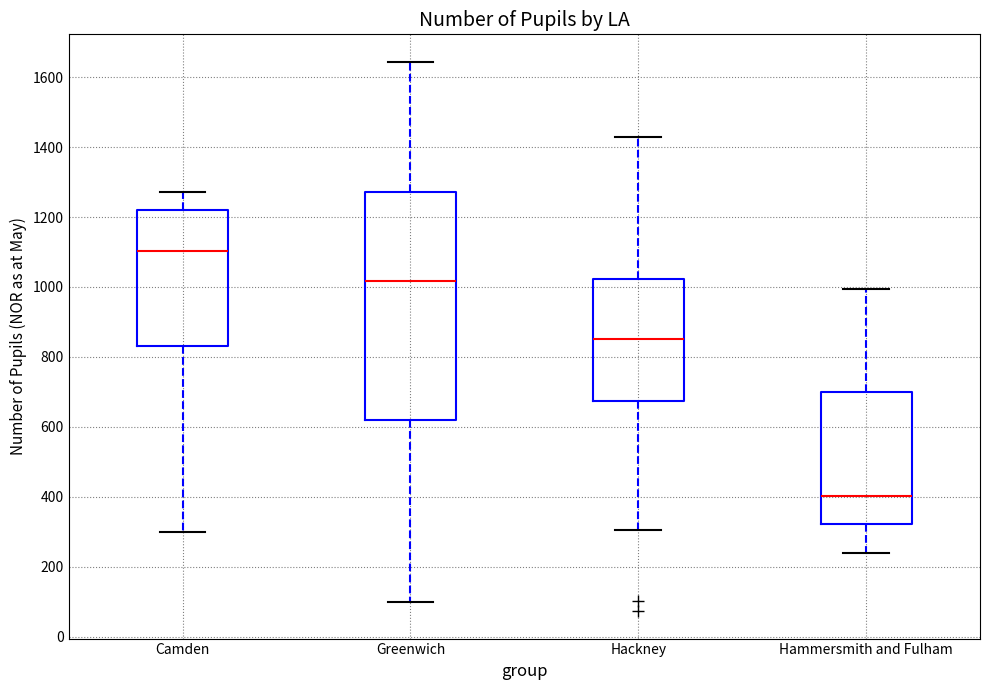

Where does the lower whisker of the box for Hackney end on the y-axis? The values are not printed on the chart, so give them approximately, as read against the axis.

300